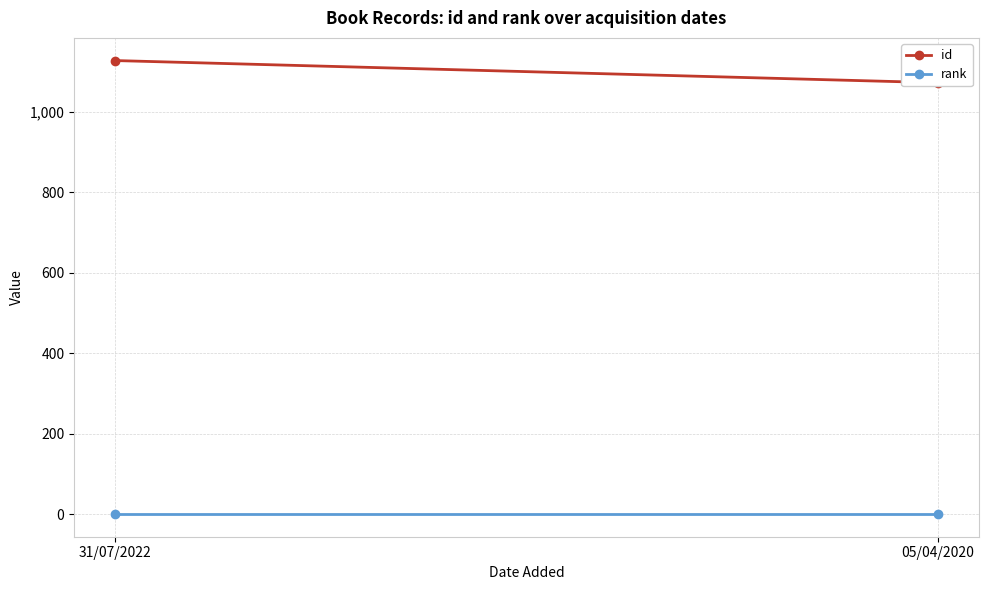

At which category is the sum across all series the highest?

31/07/2022